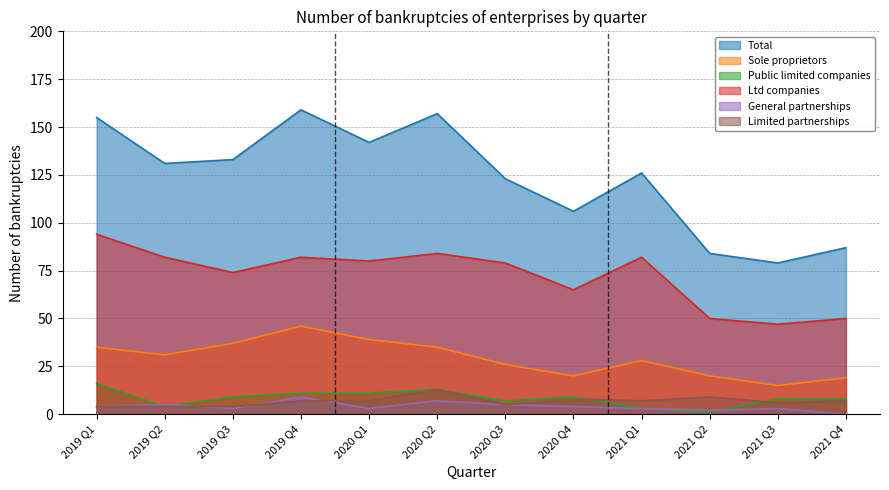

Is it true that Ltd companies equals 12 at 2021 Q3?

False